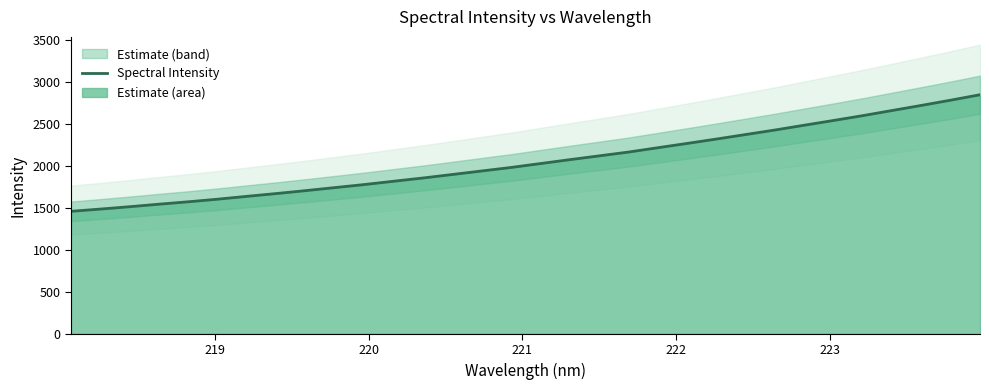

What is the lowest value of the Spectral Intensity series?

1459.2